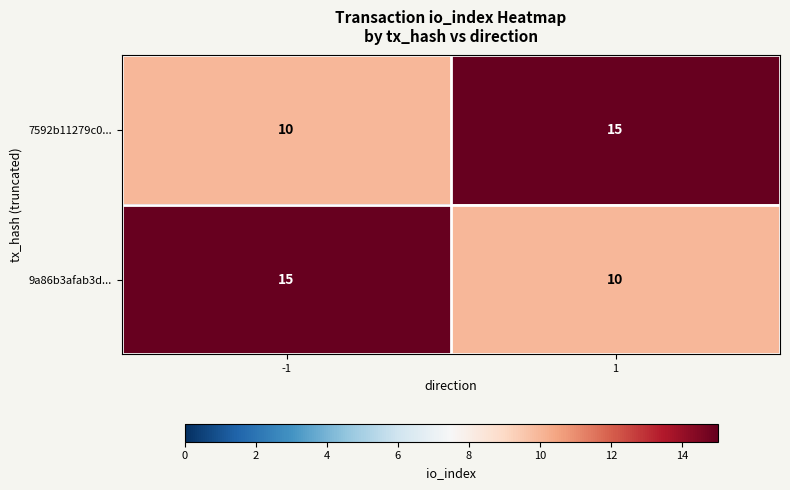

What is the spread (max minus min) of values at -1?

5